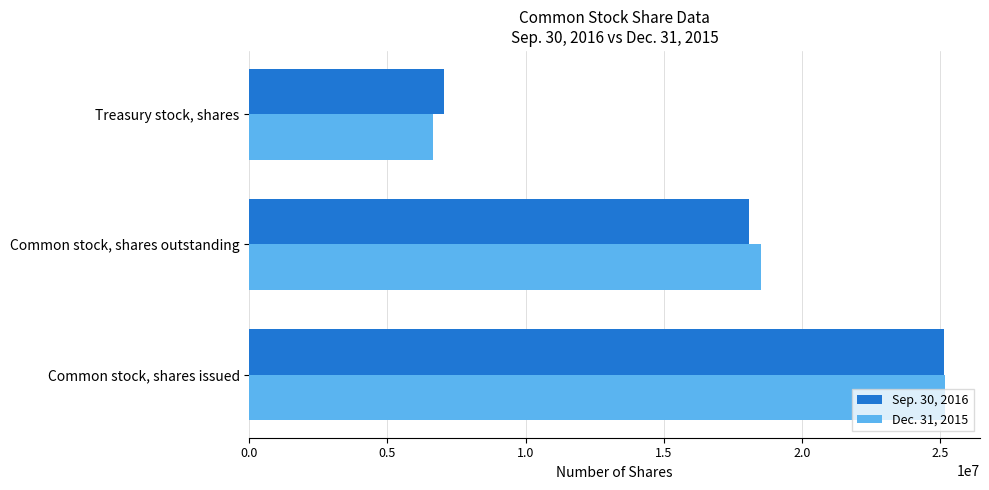

What is the average value of the Sep. 30, 2016 series?

16758781